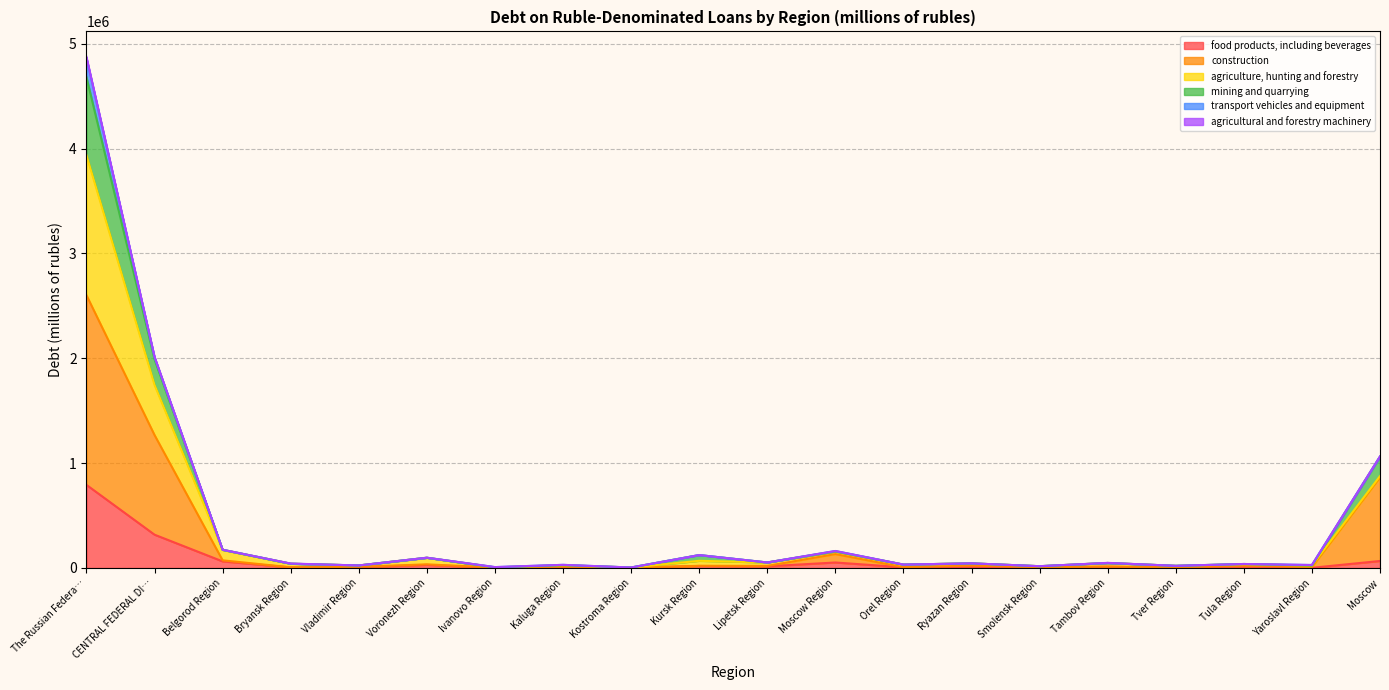

At which category is the sum across all series the highest?

The Russian Federa…